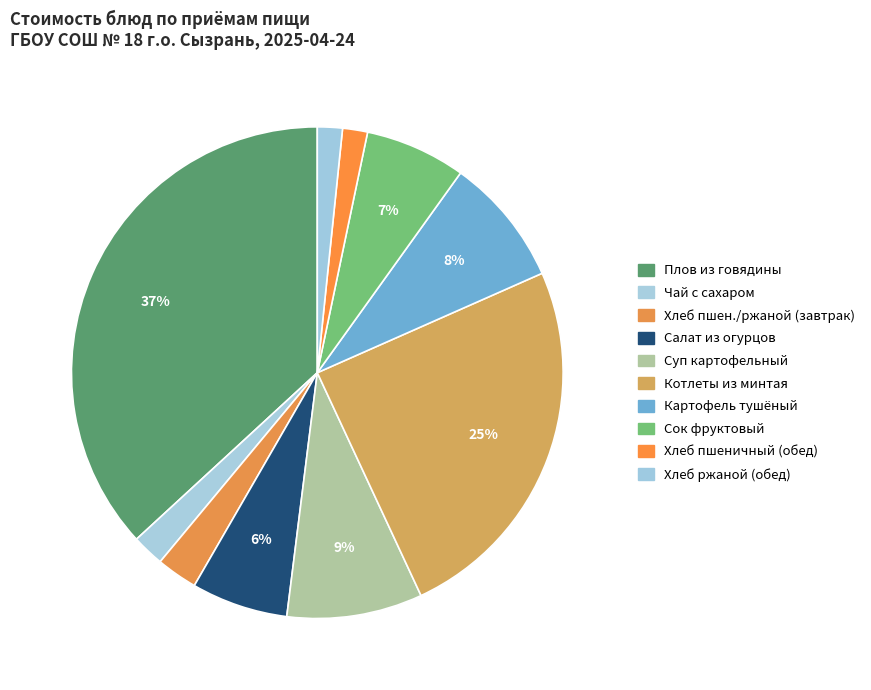

Which slice is the largest?

Плов из говядины